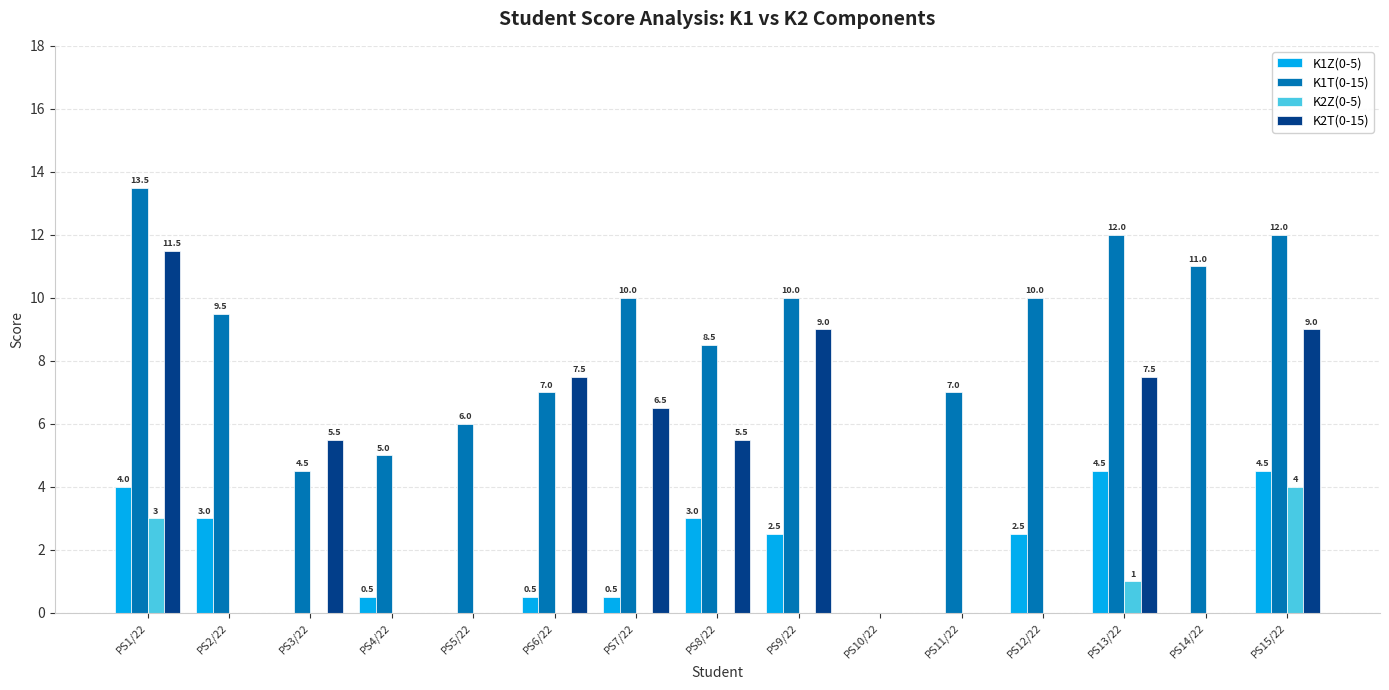

What is the sum of the K1T(0-15) values at PS4/22 and PS14/22?

16.0